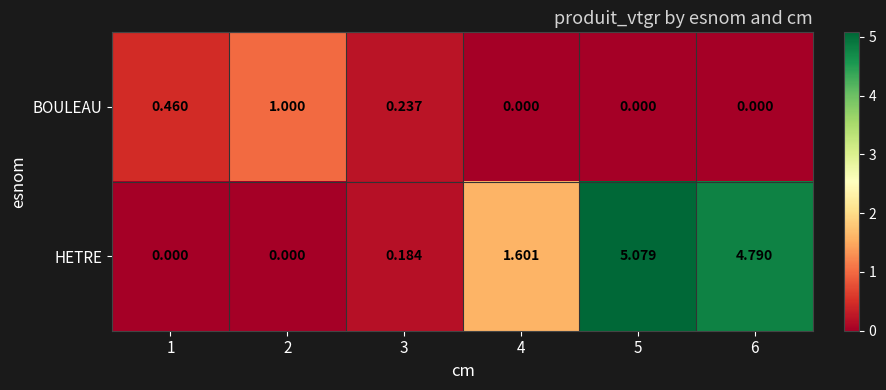

At 5, list the series in order from smallest to largest.

BOULEAU, HETRE